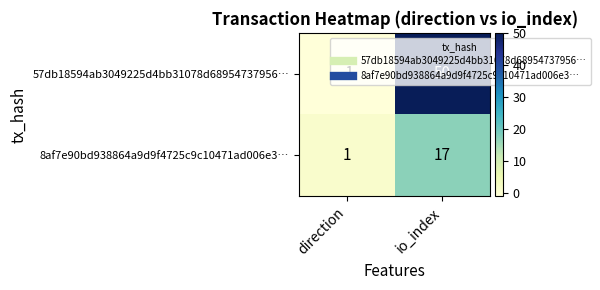

What is the difference between the highest and lowest values at io_index?

33